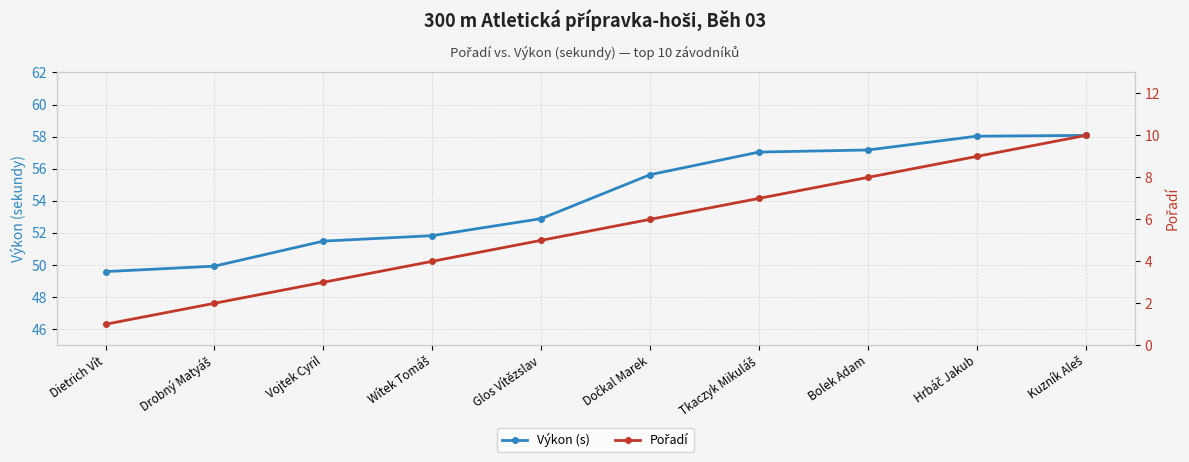

How many data points in Výkon (s) are less than 55?

5